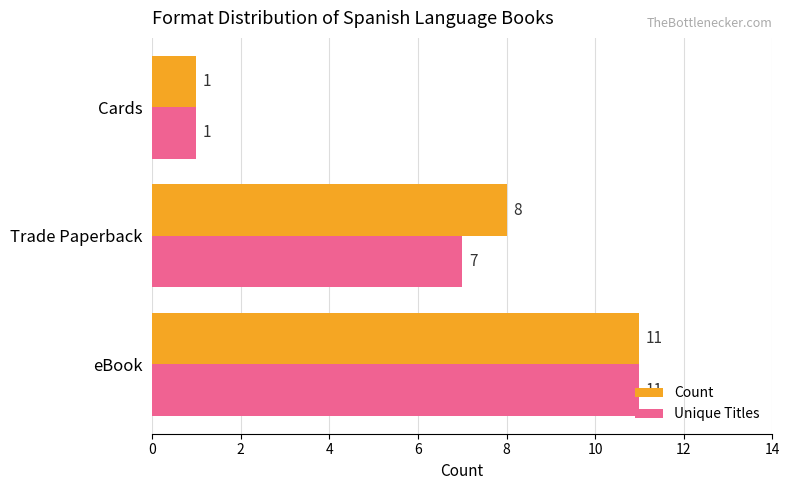

What is the greatest value displayed?

11